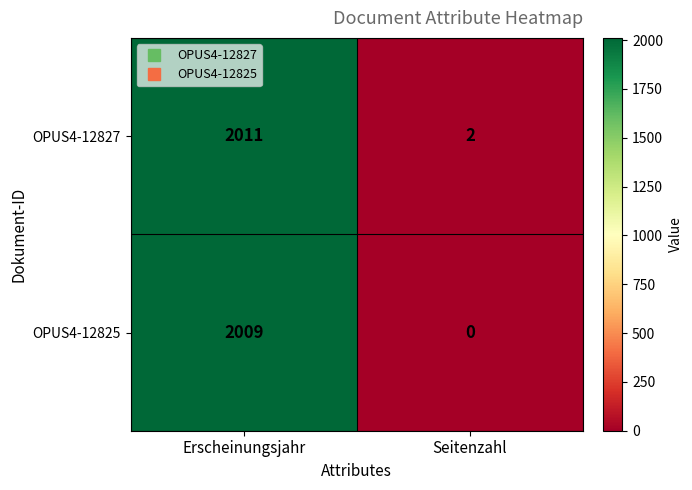

Which series has the largest total across all categories?

OPUS4-12827